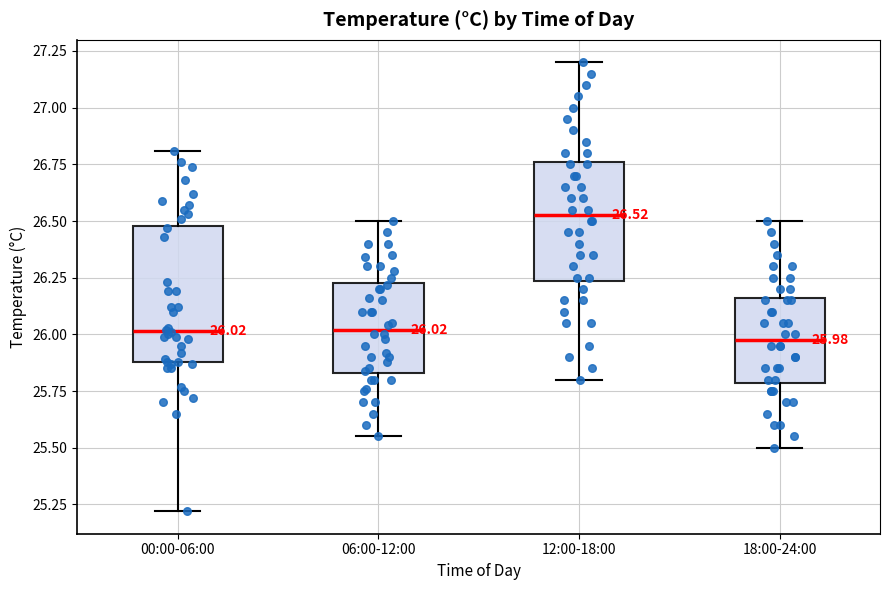

Which box has the highest median line?

12:00-18:00